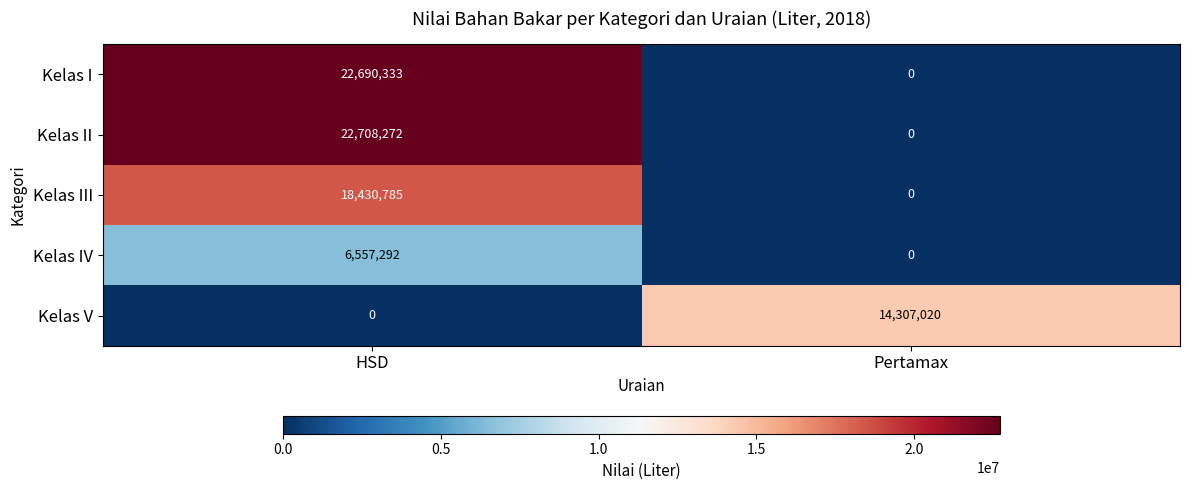

At which category does the chart reach its peak across all series?

HSD